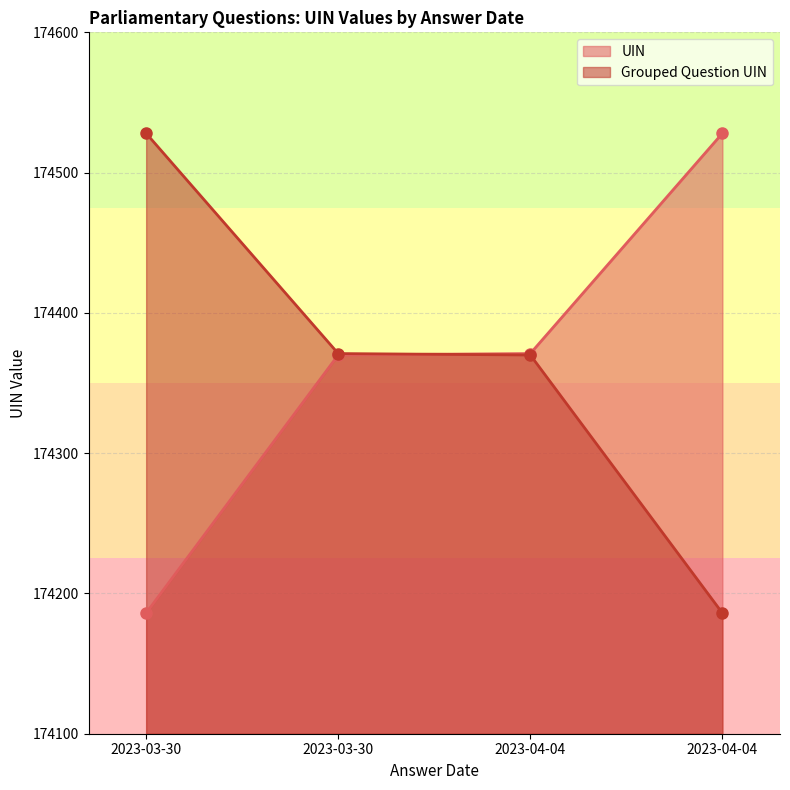

Which series has the largest total across all categories?

UIN